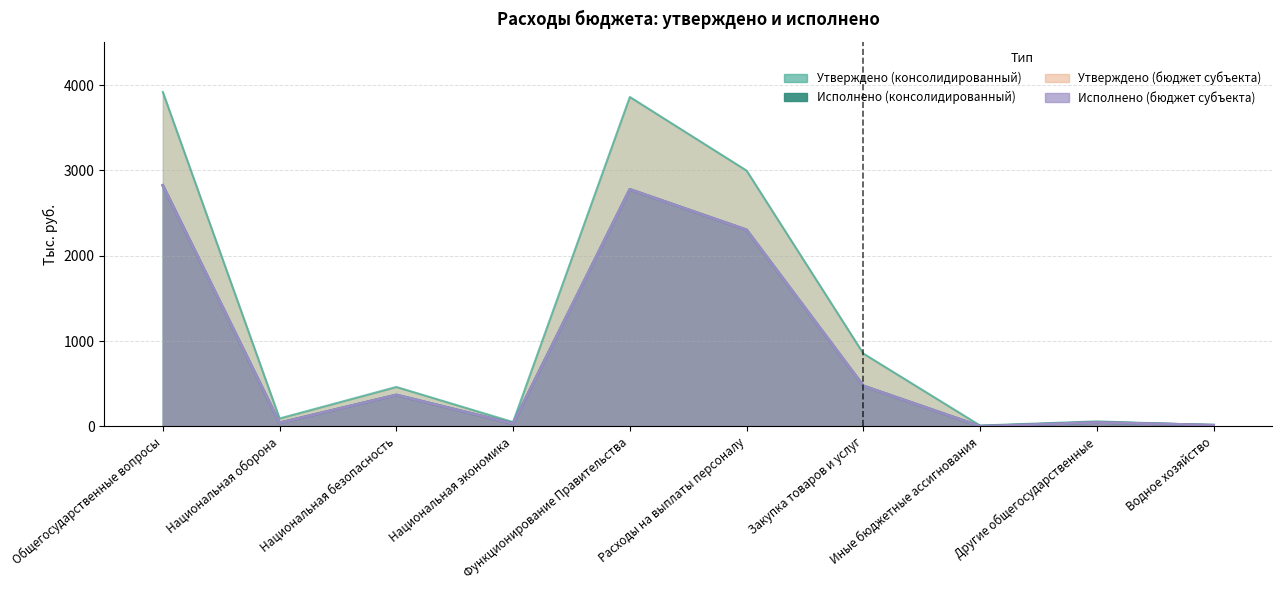

What is the label of the 4th point from the left?

Национальная экономика